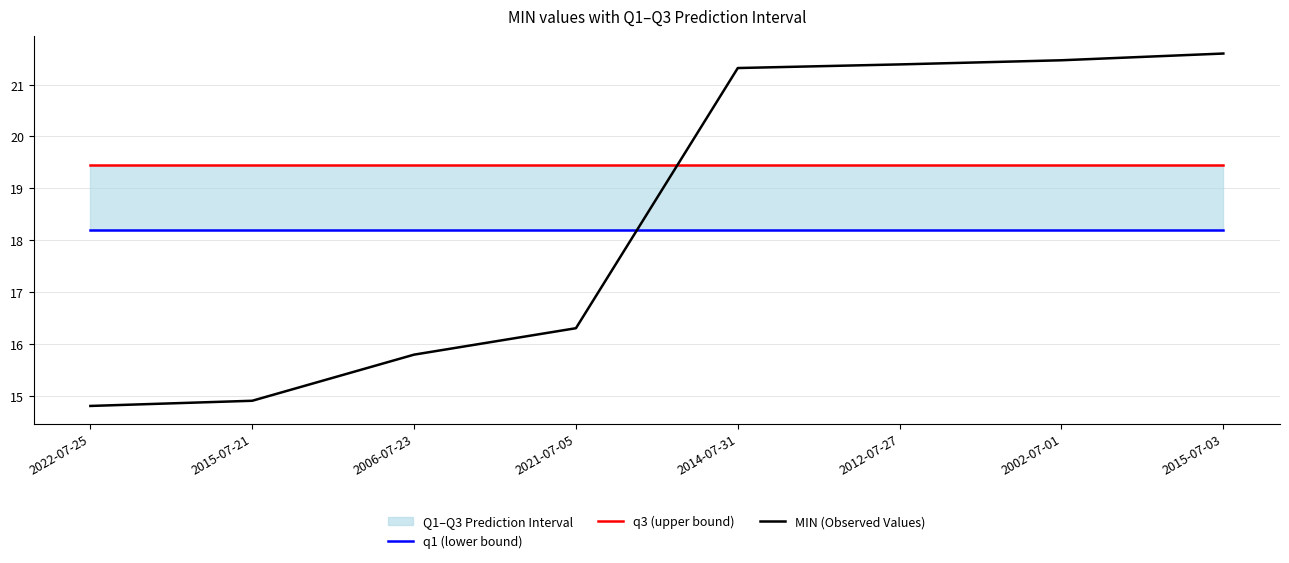

What is the sum of all MIN (Observed Values) values?

147.6